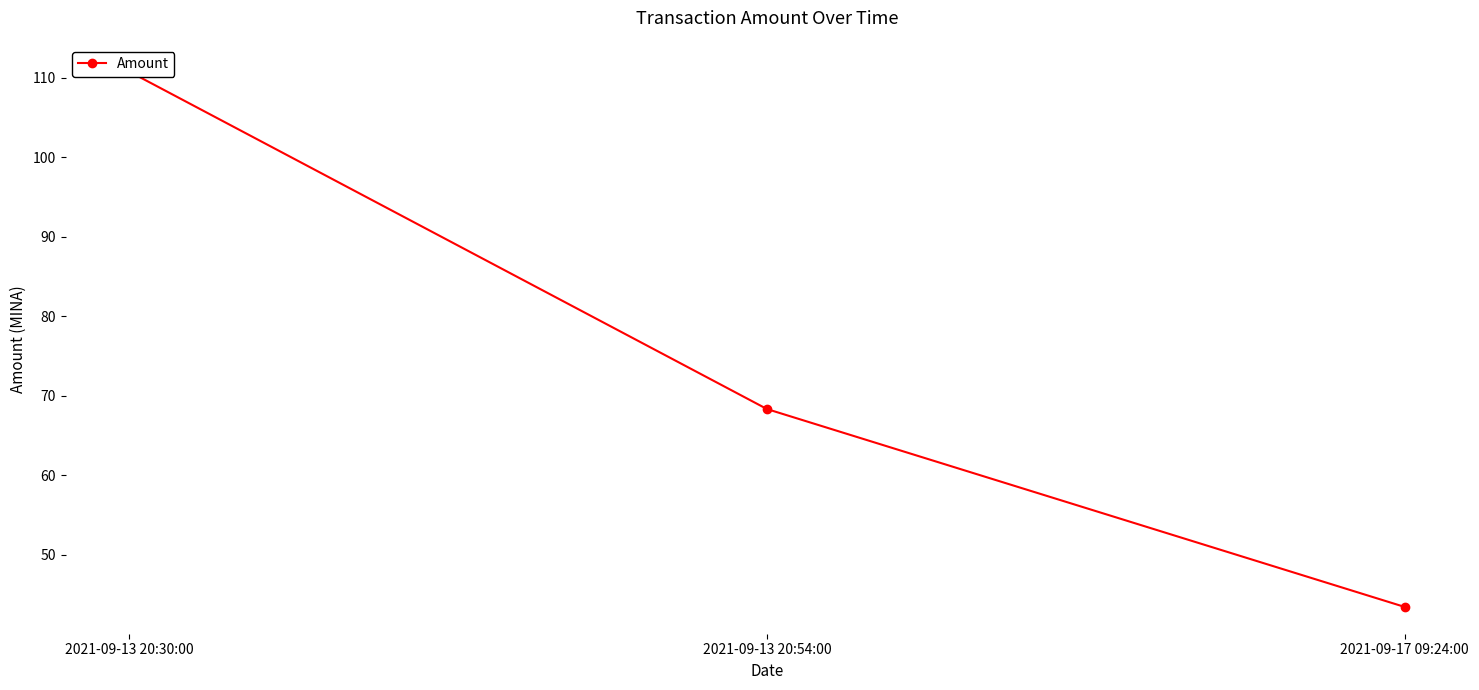

What position from the right is 2021-09-13 20:54:00?

2